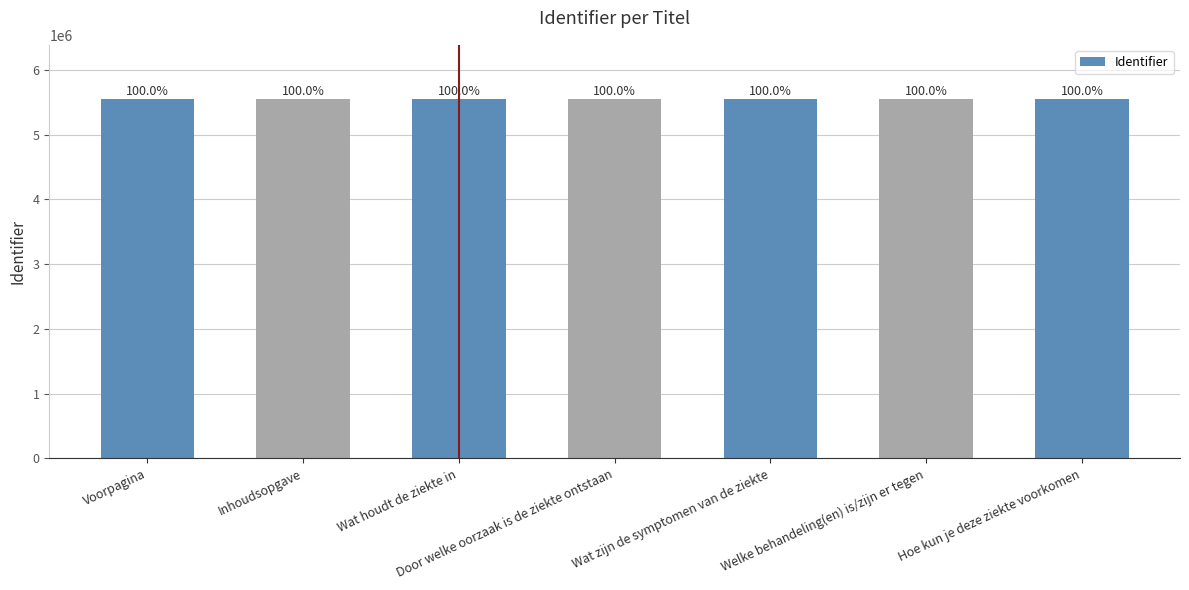

Does the chart contain any negative values?

No